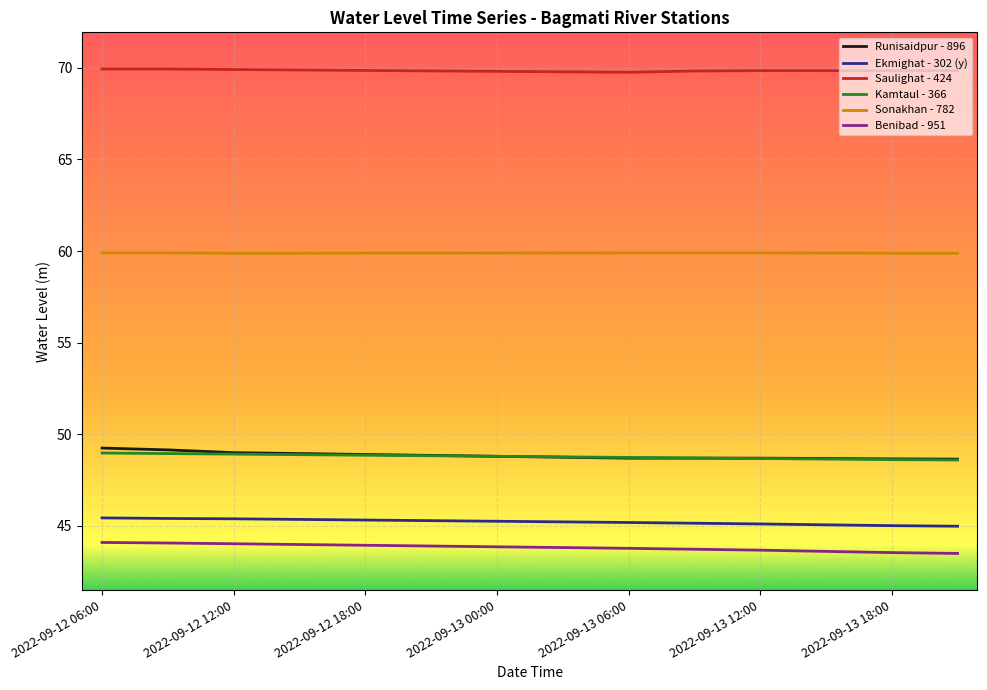

What is the lowest value of the Benibad - 951 series?

43.5